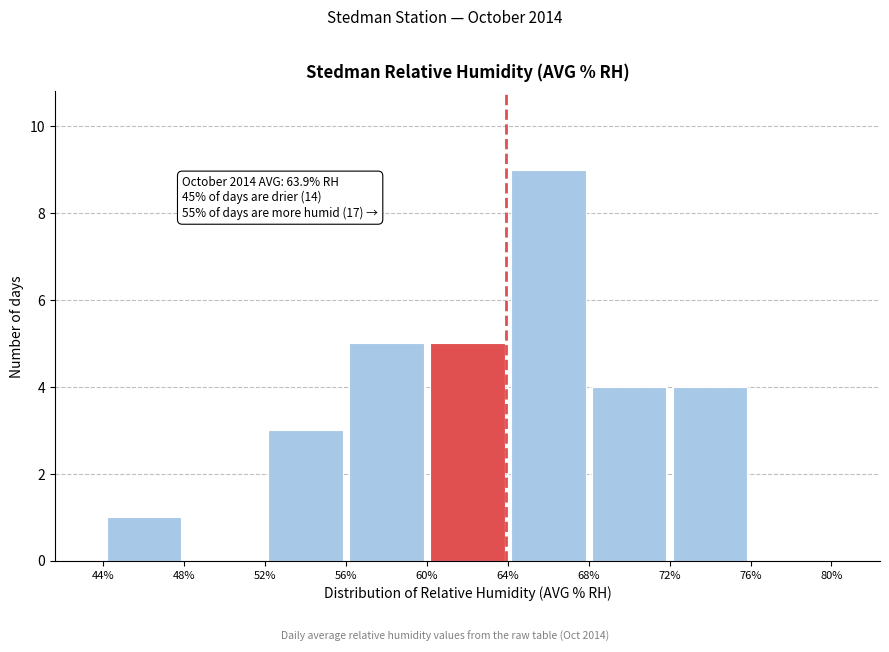

Over which range of the x-axis is the bar tallest?

64% to 68%